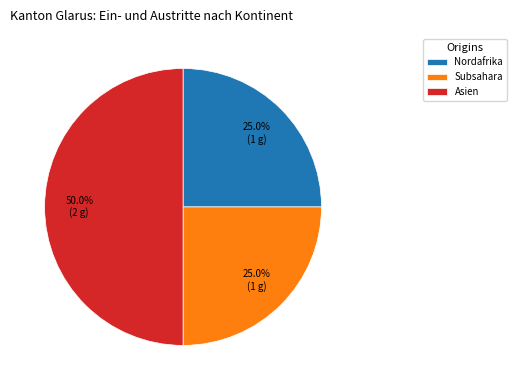

What percentage is the Subsahara slice, to the nearest percent?

25%